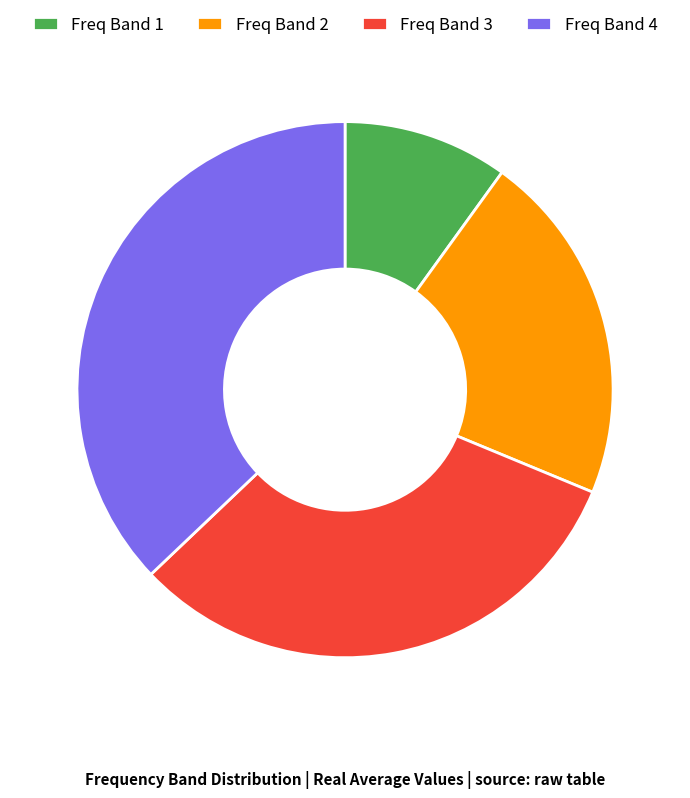

Count the number of slices in the pie.

4